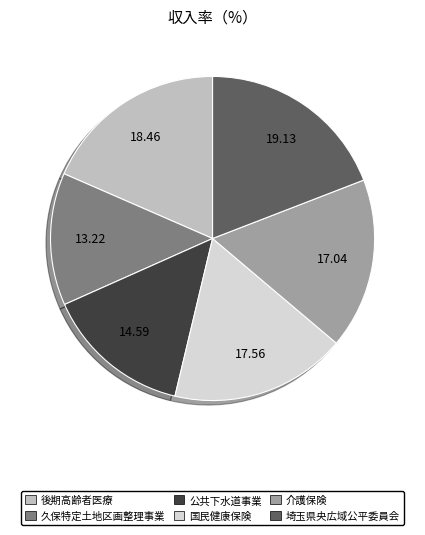

Approximately how many times larger is the value at 久保特定土地区画整理事業 compared to 後期高齢者医療?

0.7